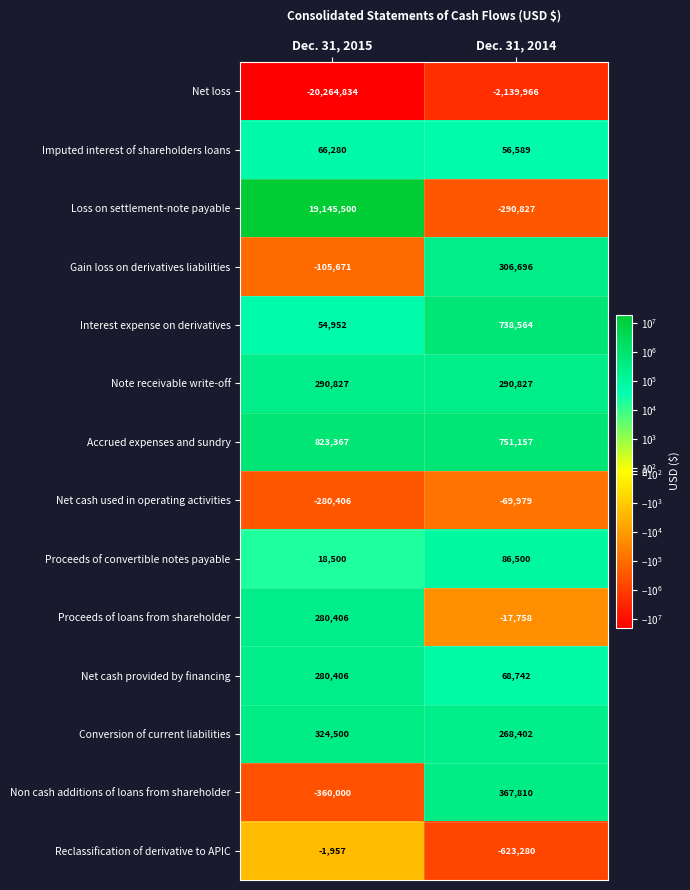

What is the maximum value for Net loss?

-2139966